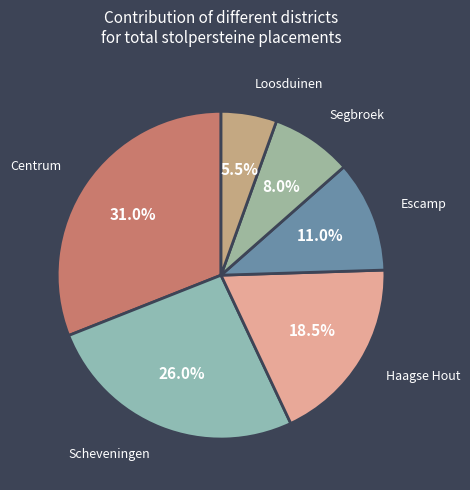

What is the largest slice in the pie chart?

Centrum